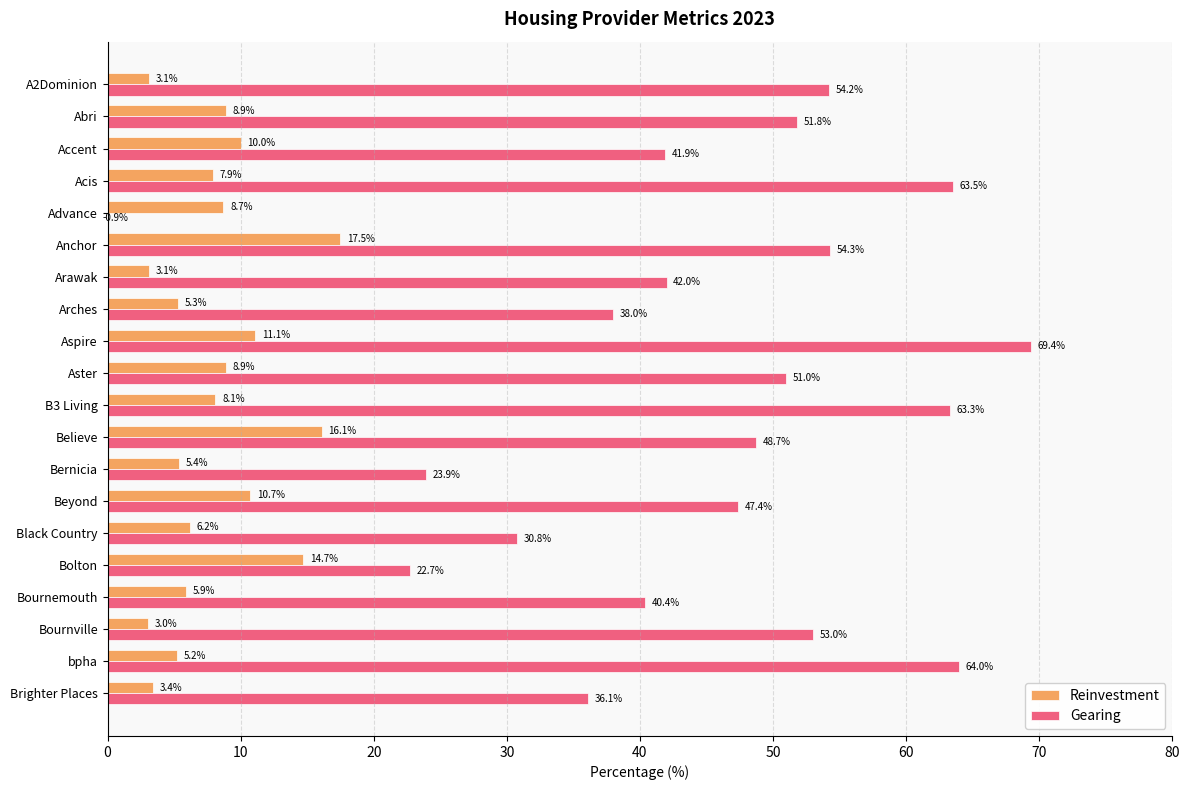

Rank the series by their maximum value, from lowest to highest.

Reinvestment, Gearing